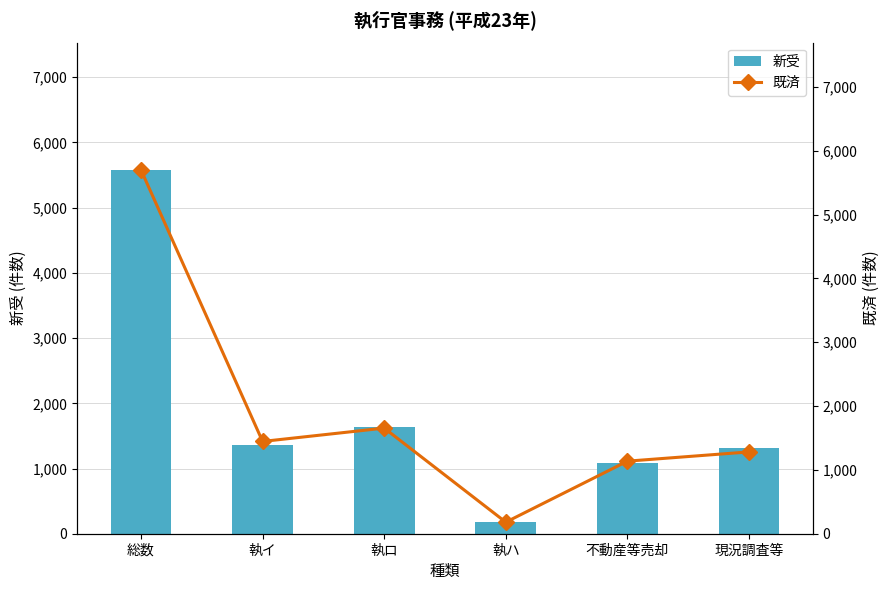

Are the bars horizontal?

No